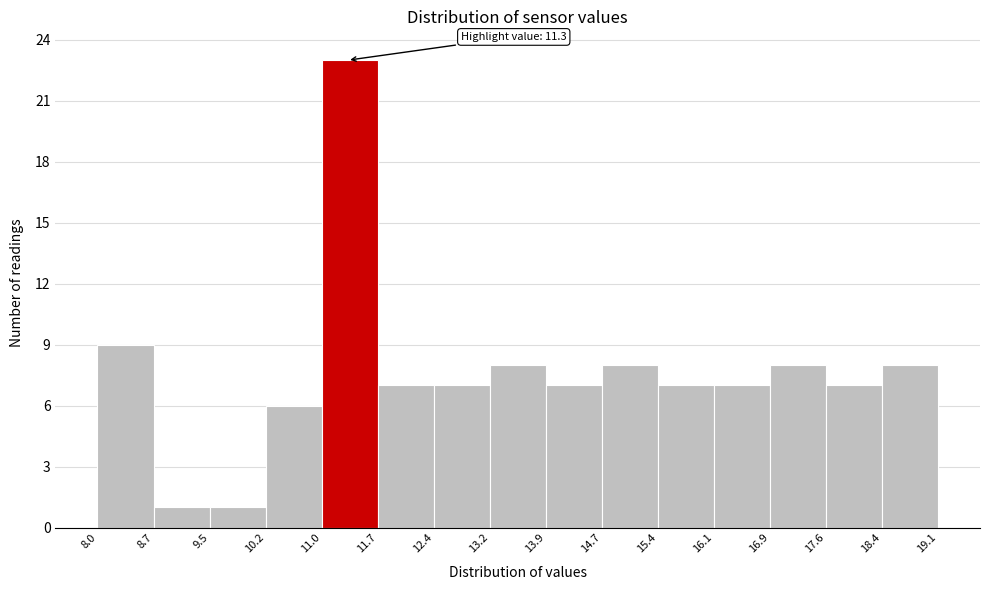

Over which range of the x-axis is the bar tallest?

11.0 to 11.7